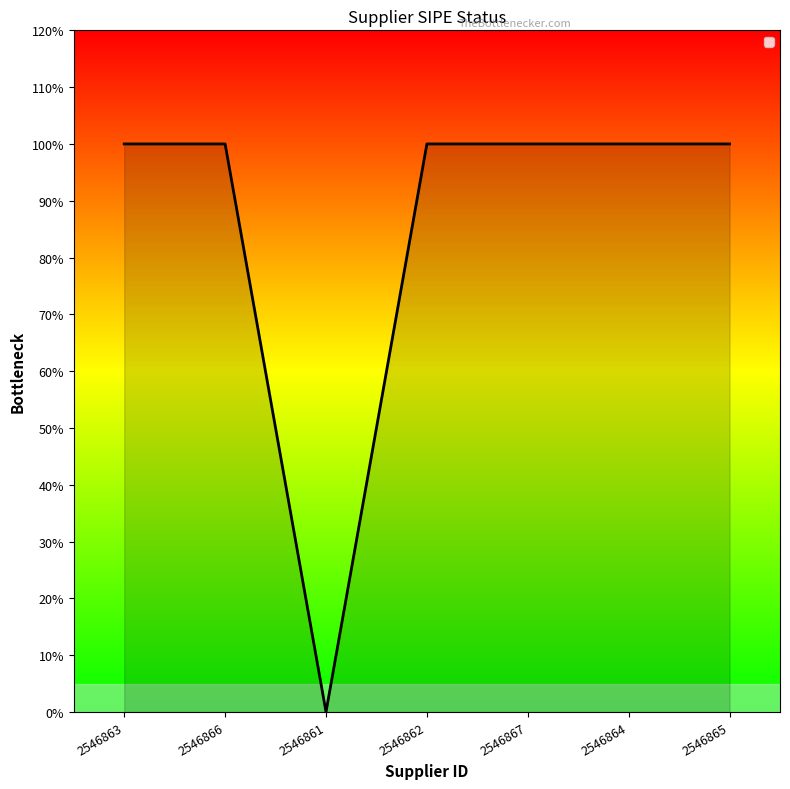

How many data points are less than 1?

1